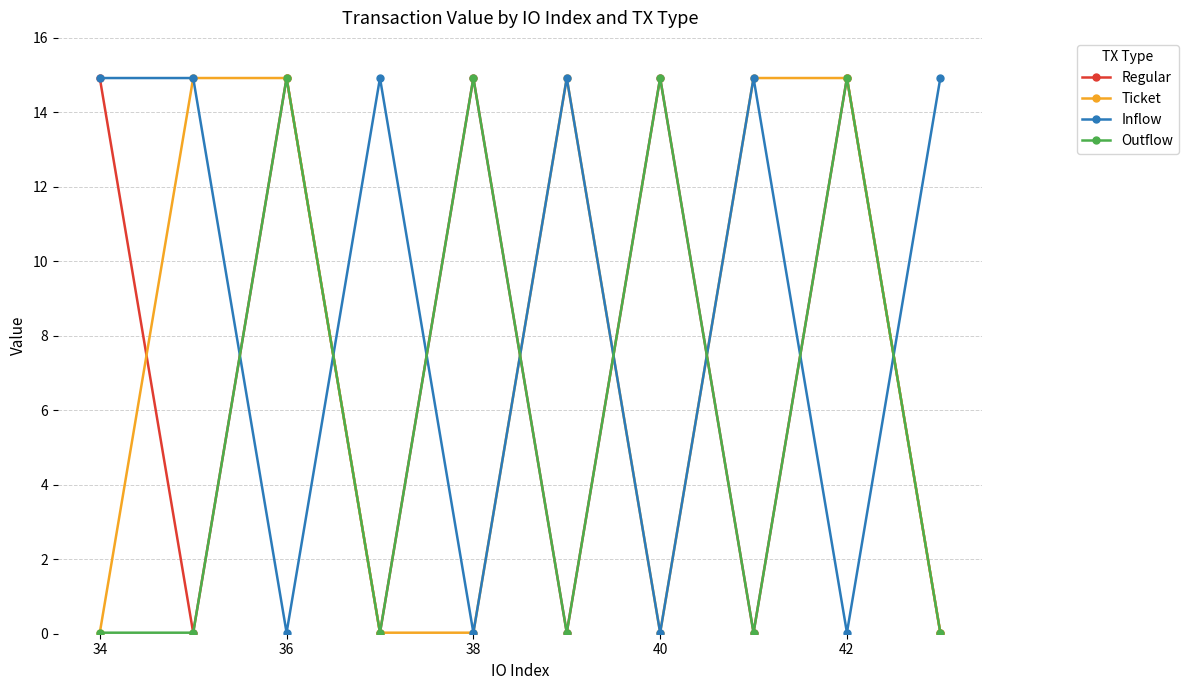

What is the greatest value displayed?

14.9